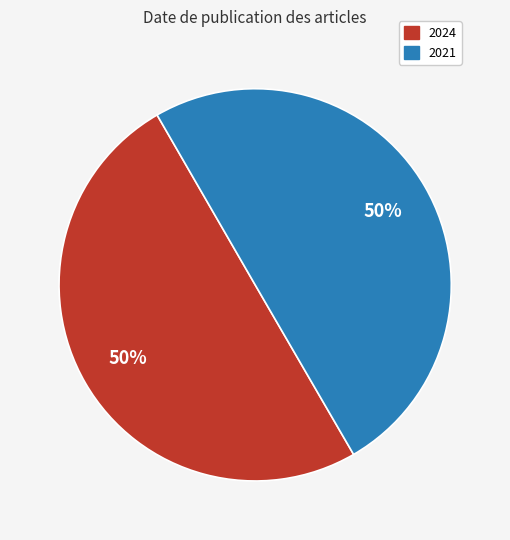

What is the ratio of the value at 2021 to the value at 2024?

1.0